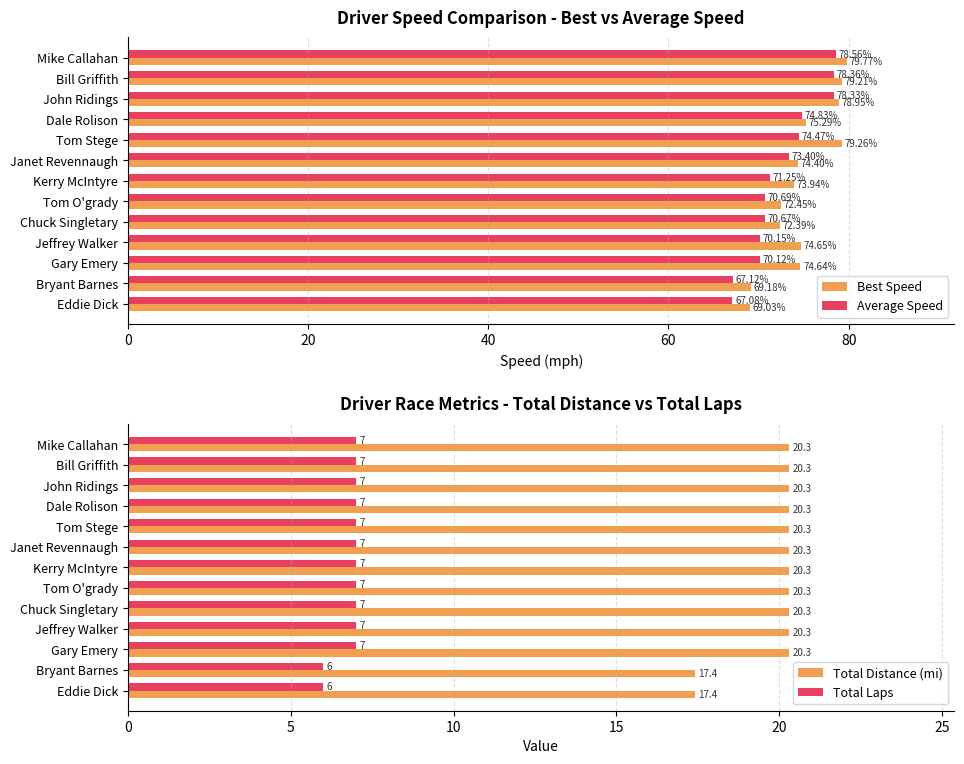

How many groups of bars are there?

13